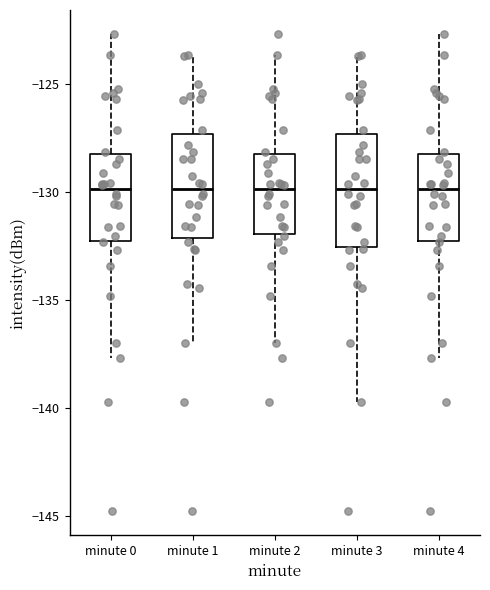

Reading left to right, transcribe this box plot: for each box, give where its median line is, the range the box spans, and where its two whiskers end, as read against the y-axis. The values are not printed on the chart, so give them approximately, as read against the axis.

minute 0: median -130.0, box -132.5 to -128.0, whiskers -137.5 to -122.5
minute 1: median -130.0, box -132.0 to -127.5, whiskers -137.0 to -123.5
minute 2: median -130.0, box -132.0 to -128.0, whiskers -137.0 to -123.5
minute 3: median -130.0, box -132.5 to -127.5, whiskers -139.5 to -123.5
minute 4: median -130.0, box -132.5 to -128.0, whiskers -137.5 to -122.5